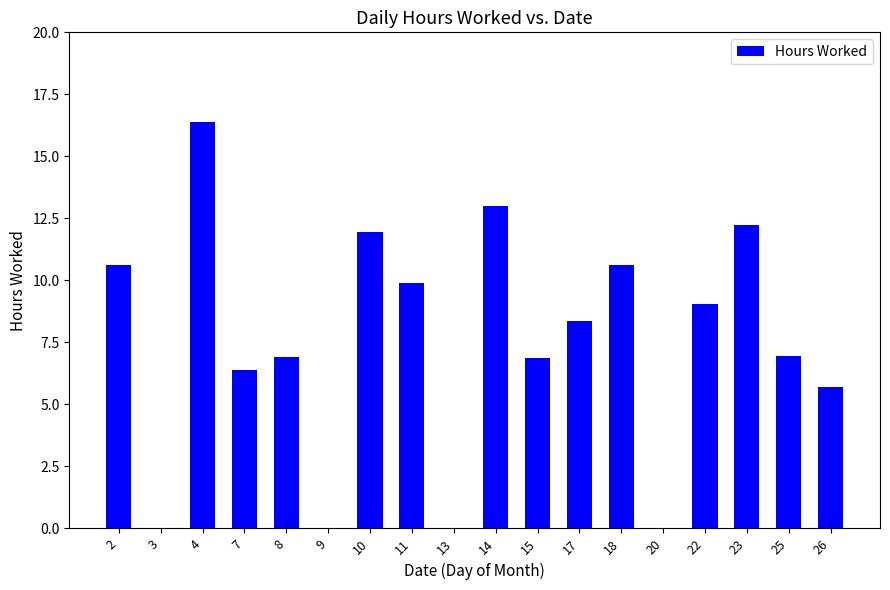

Which category has the highest value across all series?

4